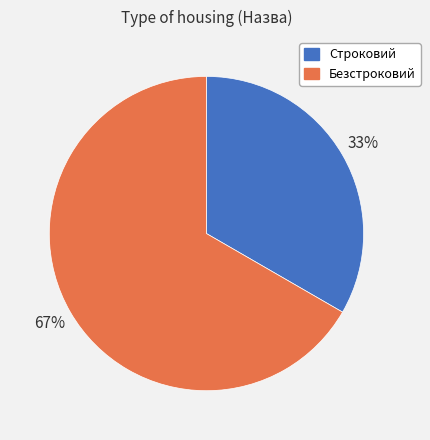

Which slice is the smallest?

Строковий